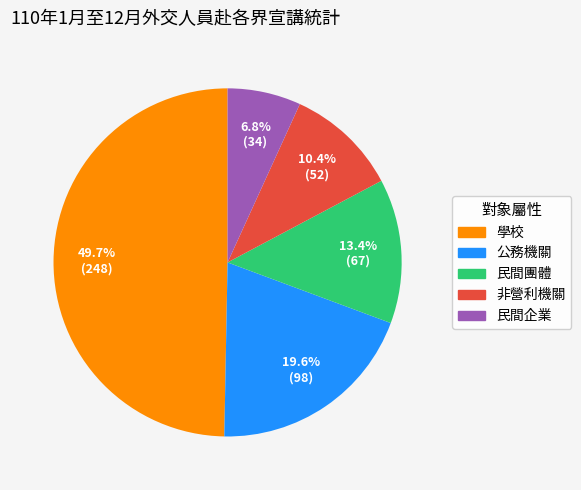

Combined, do 非營利機關 and 公務機關 account for over 50%?

No